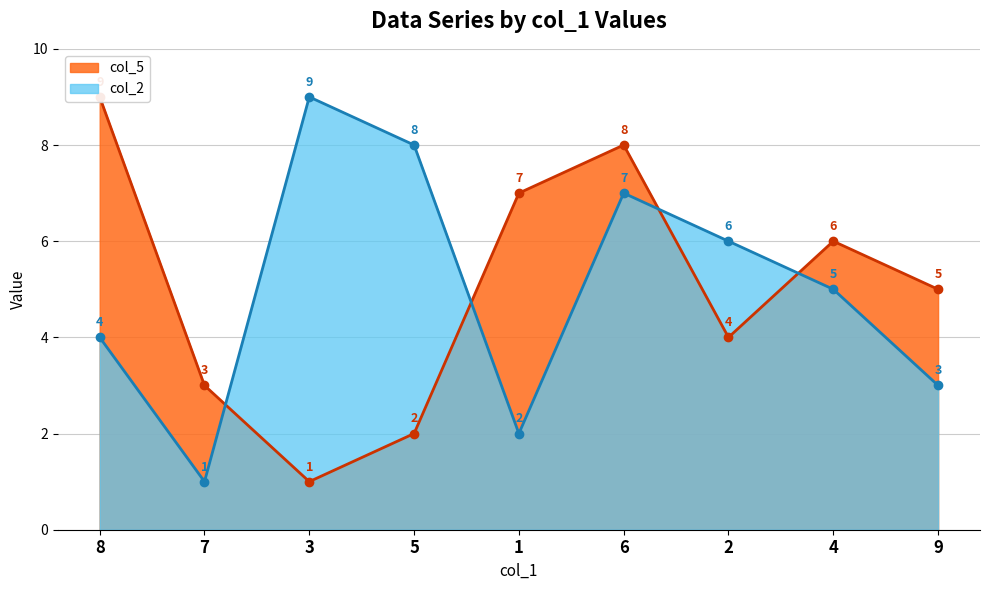

What is the value of the col_2 point at the 3rd from the left?

9